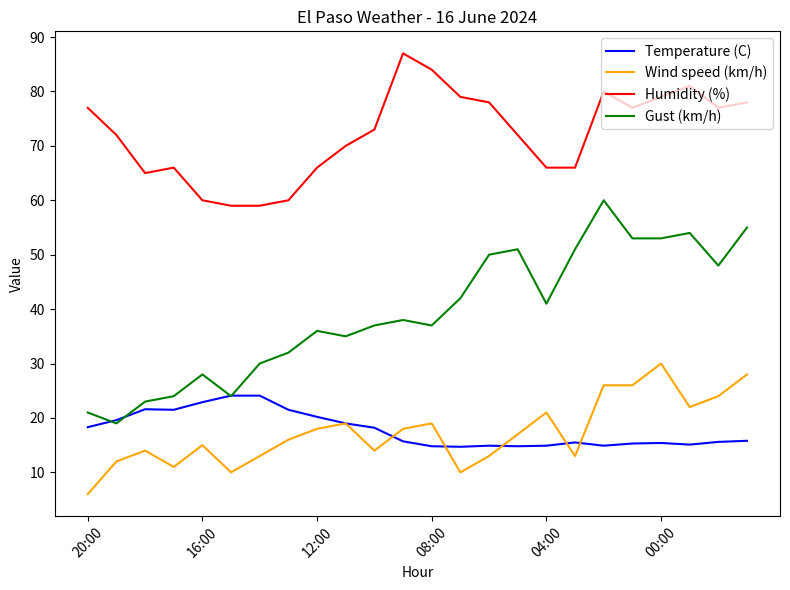

Rank the series by their maximum value, from highest to lowest.

Humidity (%), Gust (km/h), Wind speed (km/h), Temperature (C)